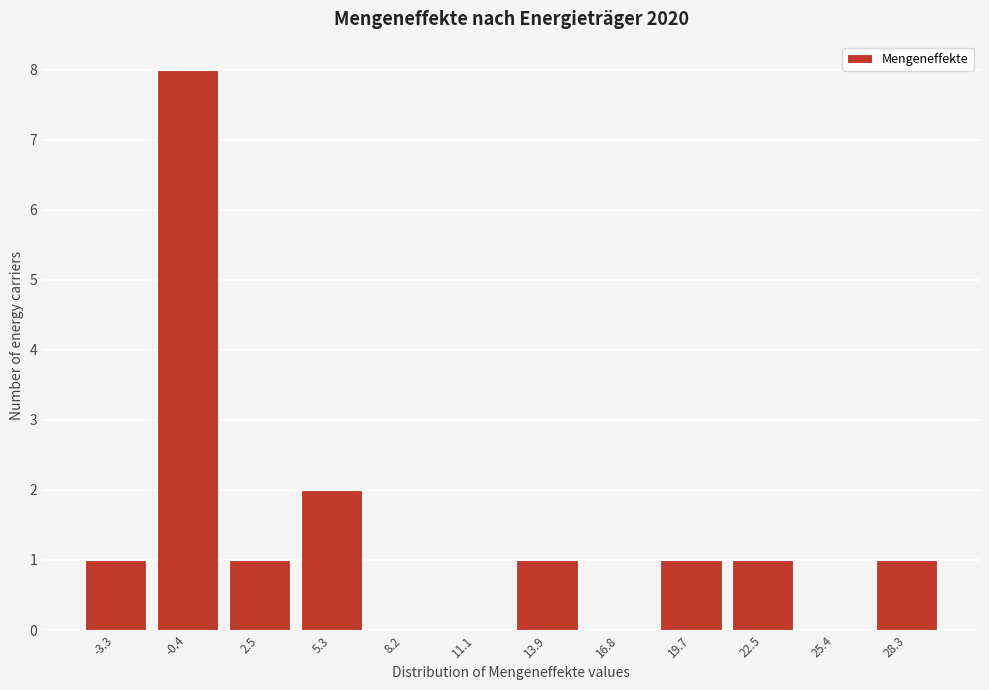

Reading right to left, transcribe all the data shown in this chart.

28.3=1	25.4=0	22.5=1	19.7=1	16.8=0	13.9=1	11.1=0	8.2=0	5.3=2	2.5=1	-0.4=8	-3.3=1